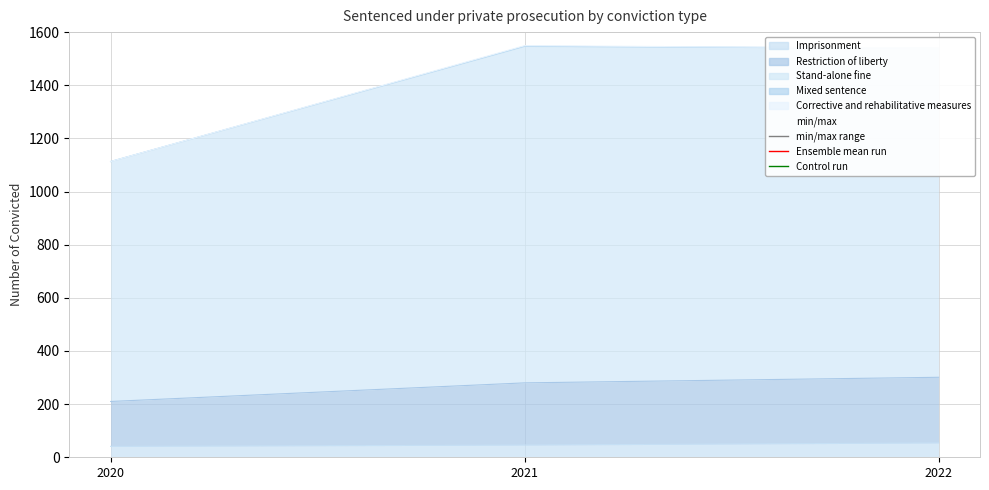

What is the difference between the maximum and minimum values in the Stand-alone fine series?

436